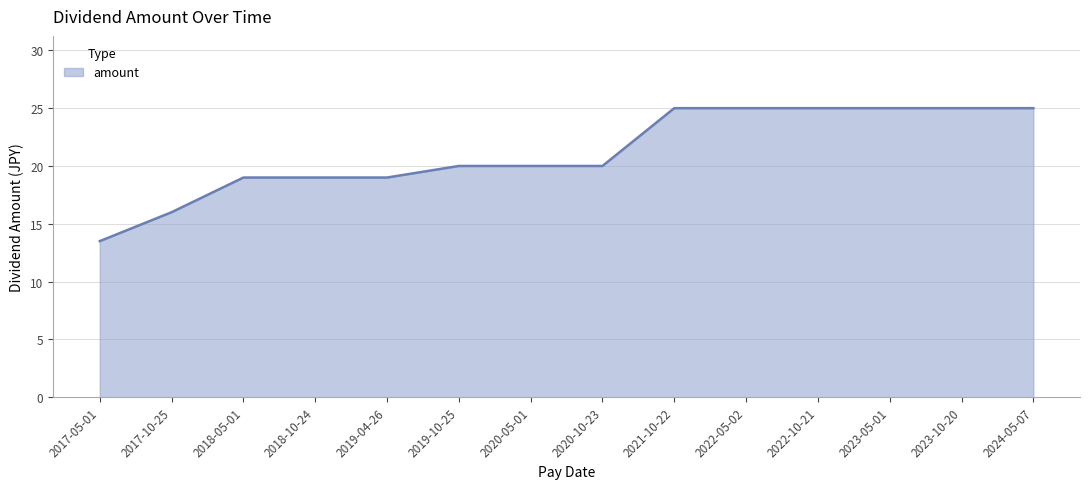

What is the change in value from 2020-05-01 to 2023-10-20?

+5.0